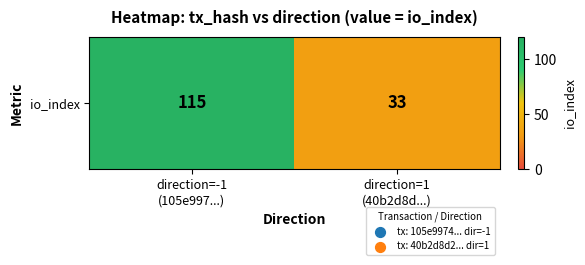

Which has a higher value, direction=-1
(105e997...) or direction=1
(40b2d8d...)?

direction=-1
(105e997...)